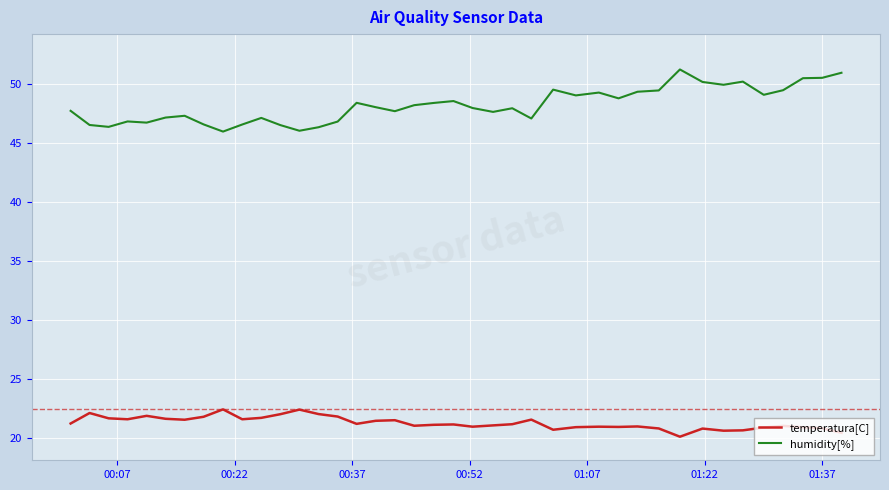

What is the maximum value shown in the chart?

51.2